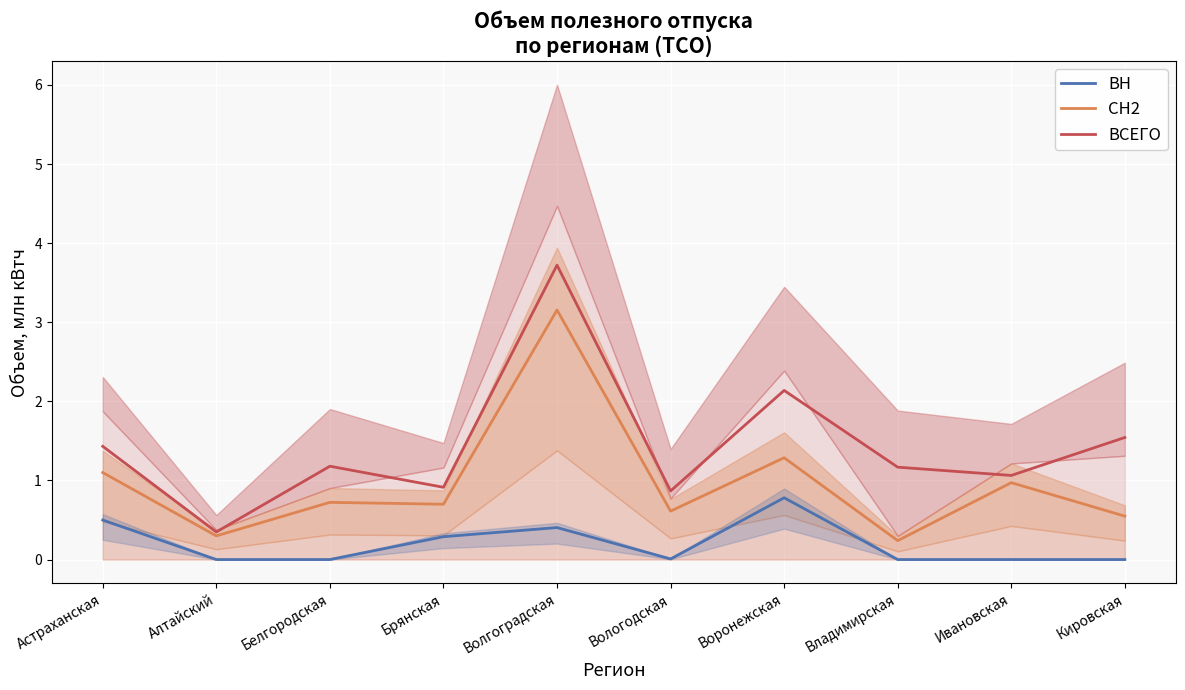

True or false: ВСЕГО and СН2 intersect in this chart.

False